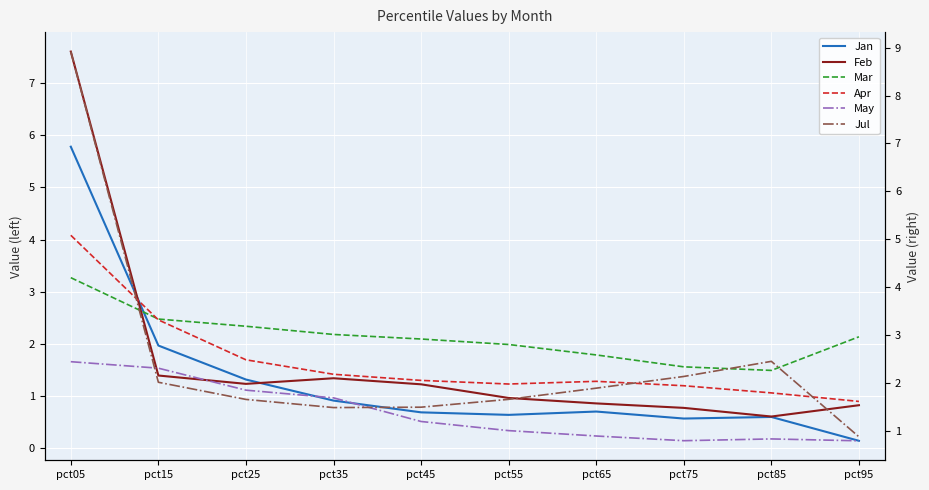

What are all the series names shown in the legend?

Jan, Feb, Mar, Apr, May, Jul